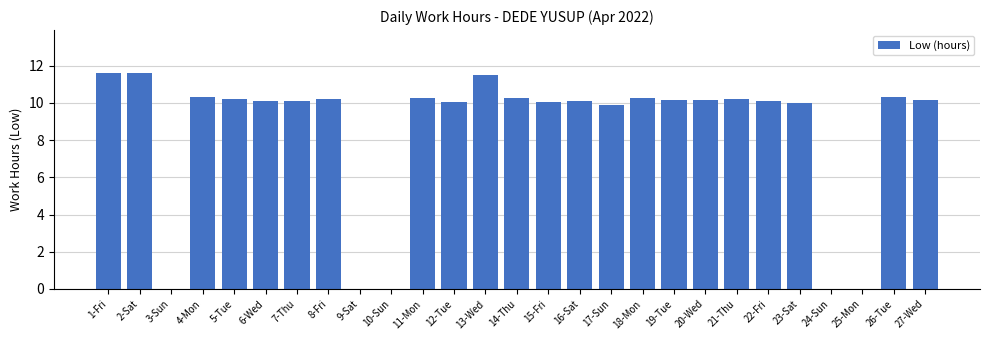

True or false: the data shows 6.5 at 23-Sat.

False